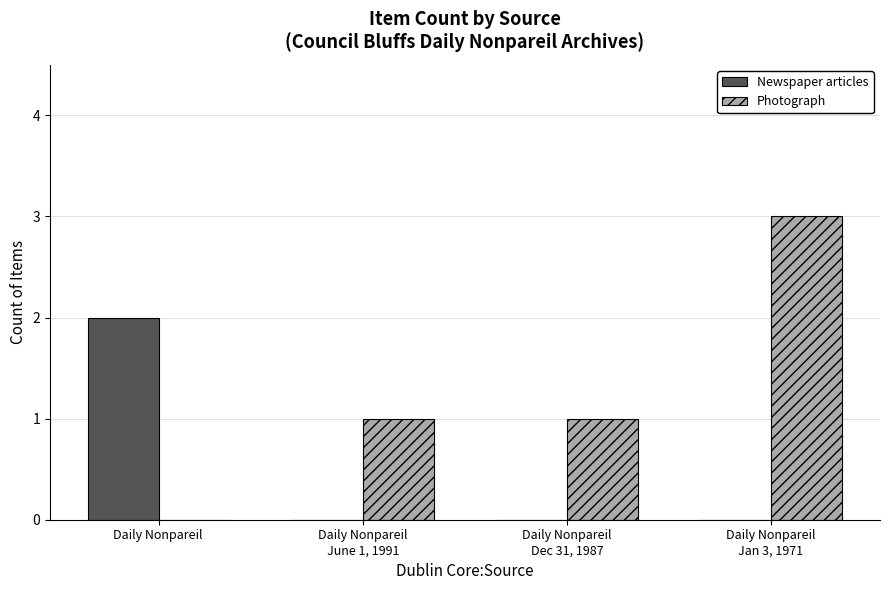

Is it true that Newspaper articles equals 2 at Daily Nonpareil ?

True